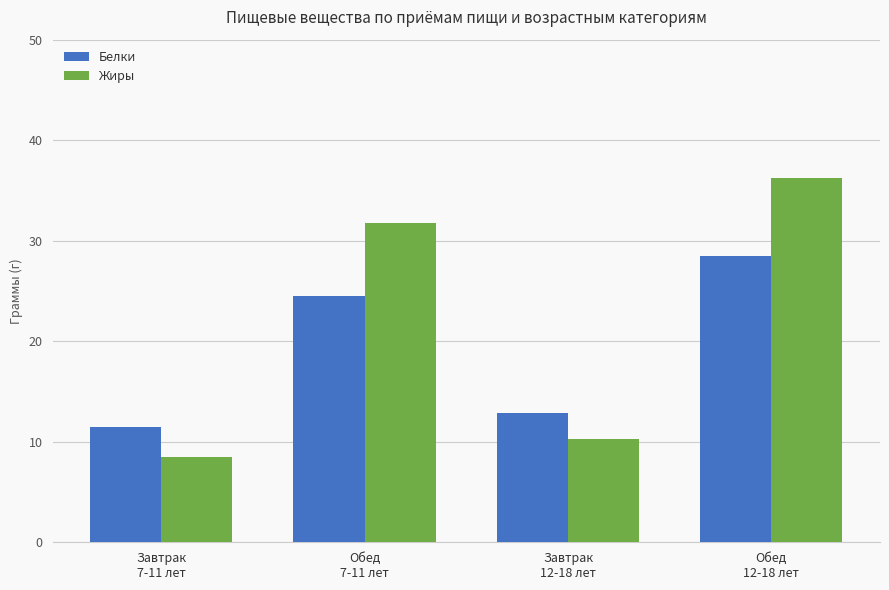

At which label does Белки reach its peak?

Обед
12-18 лет